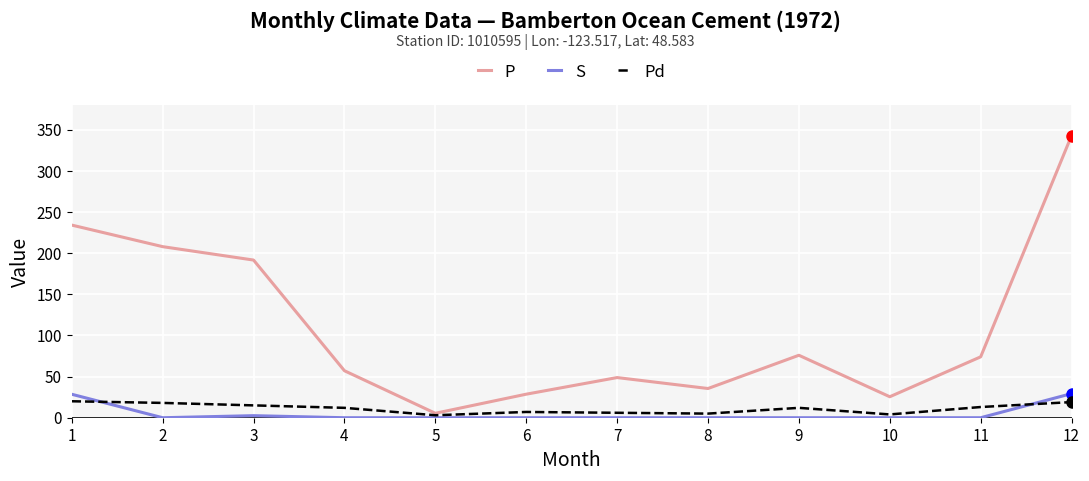

At which category does the chart reach its peak across all series?

12